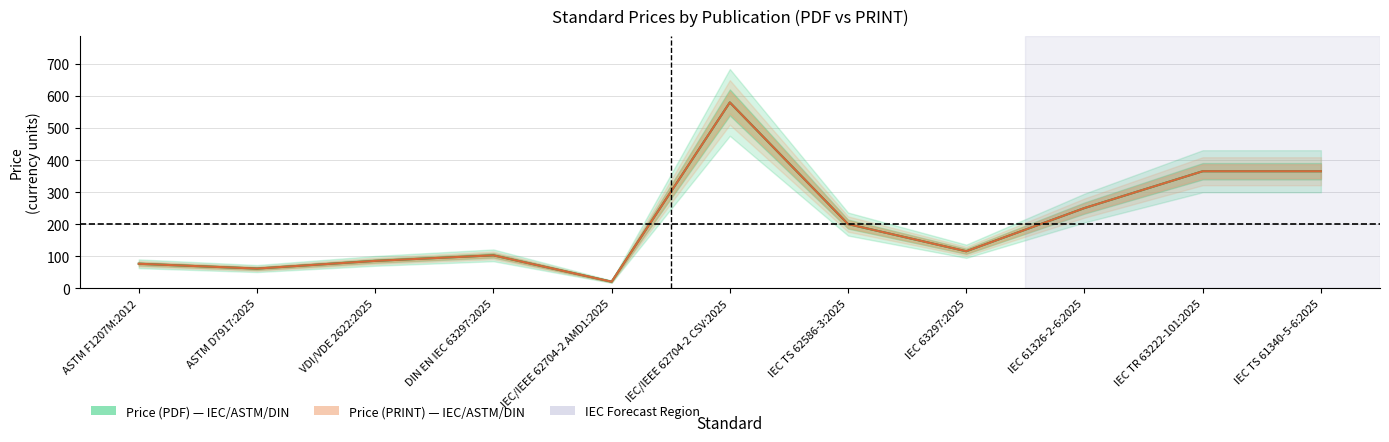

What is the average value of the Price (PRINT) series?

201.8